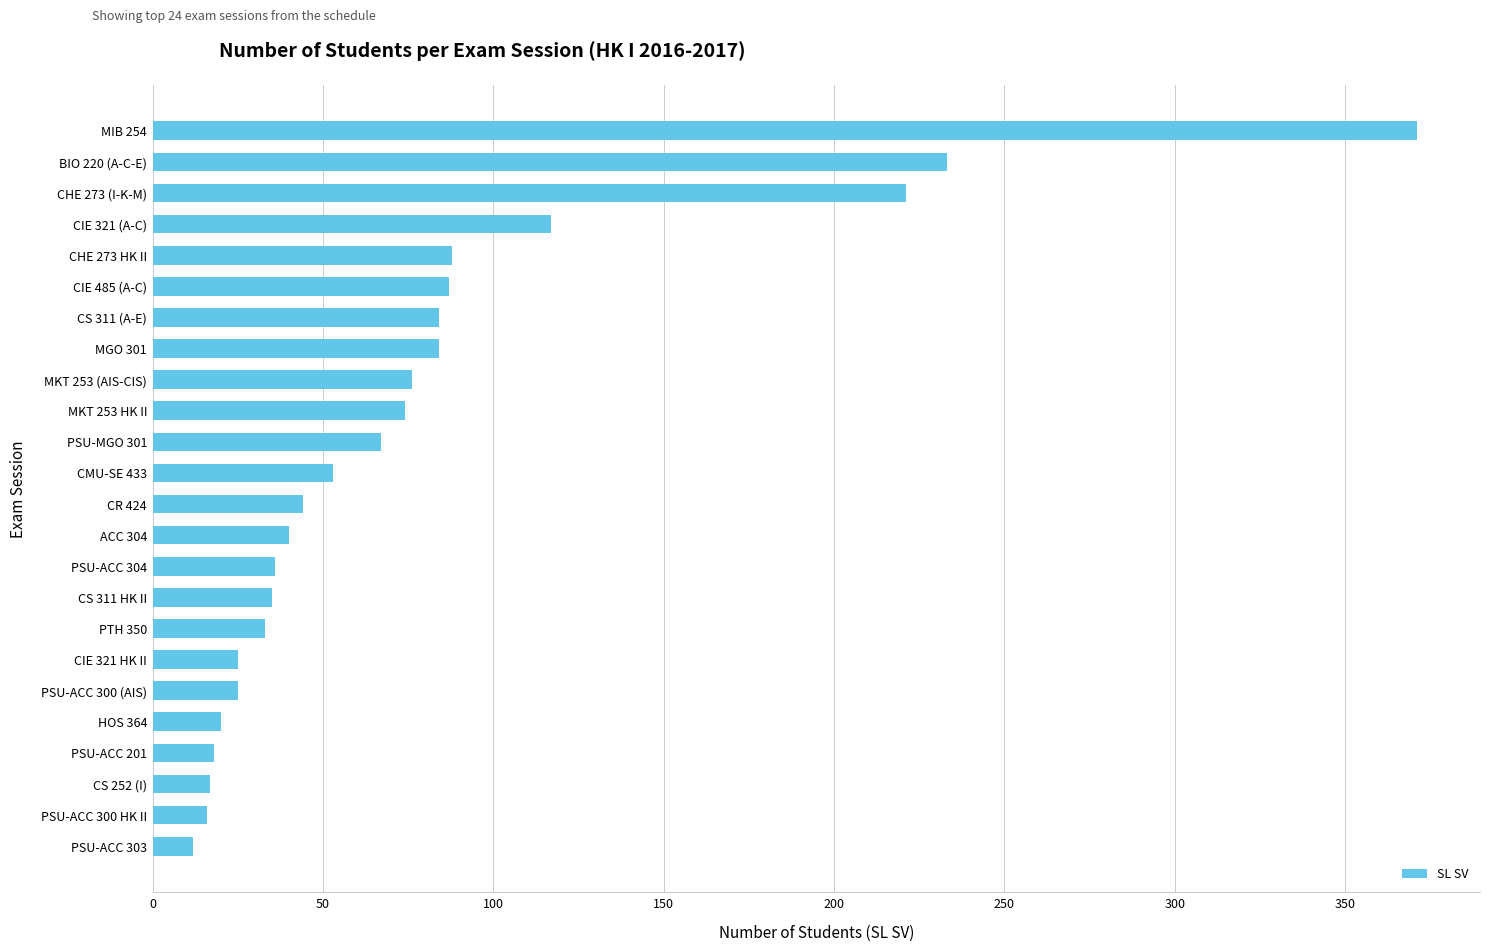

How many data points does each series have?

24